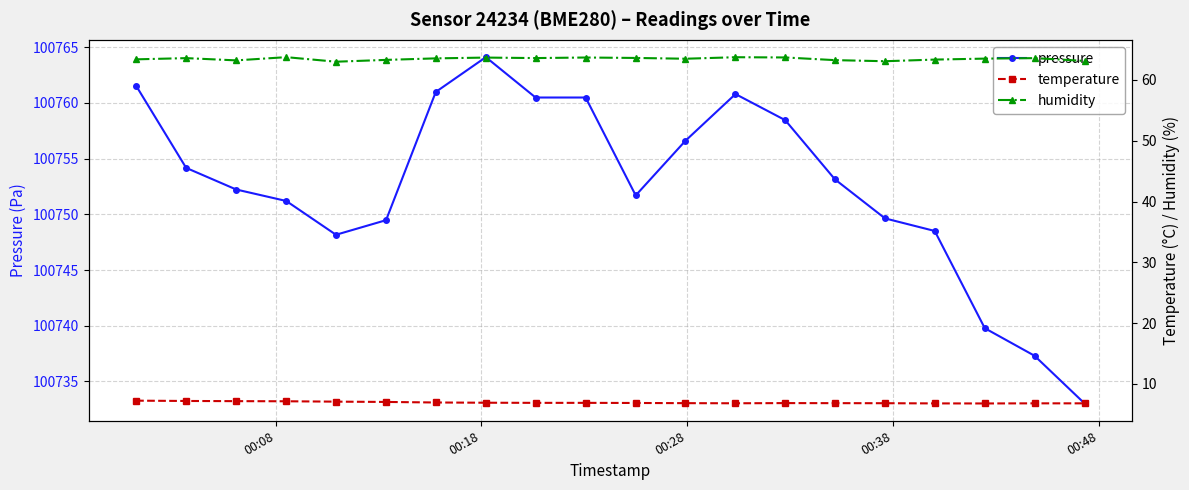

True or false: pressure has more than 1 points higher than both neighbors.

True